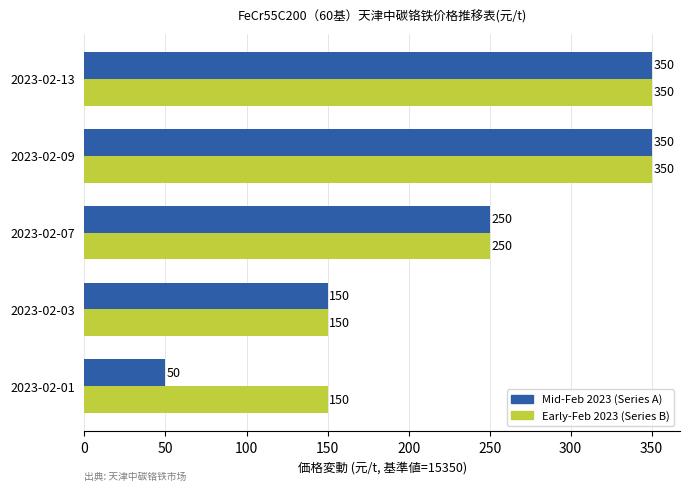

At how many categories does at least one series exceed 307?

2